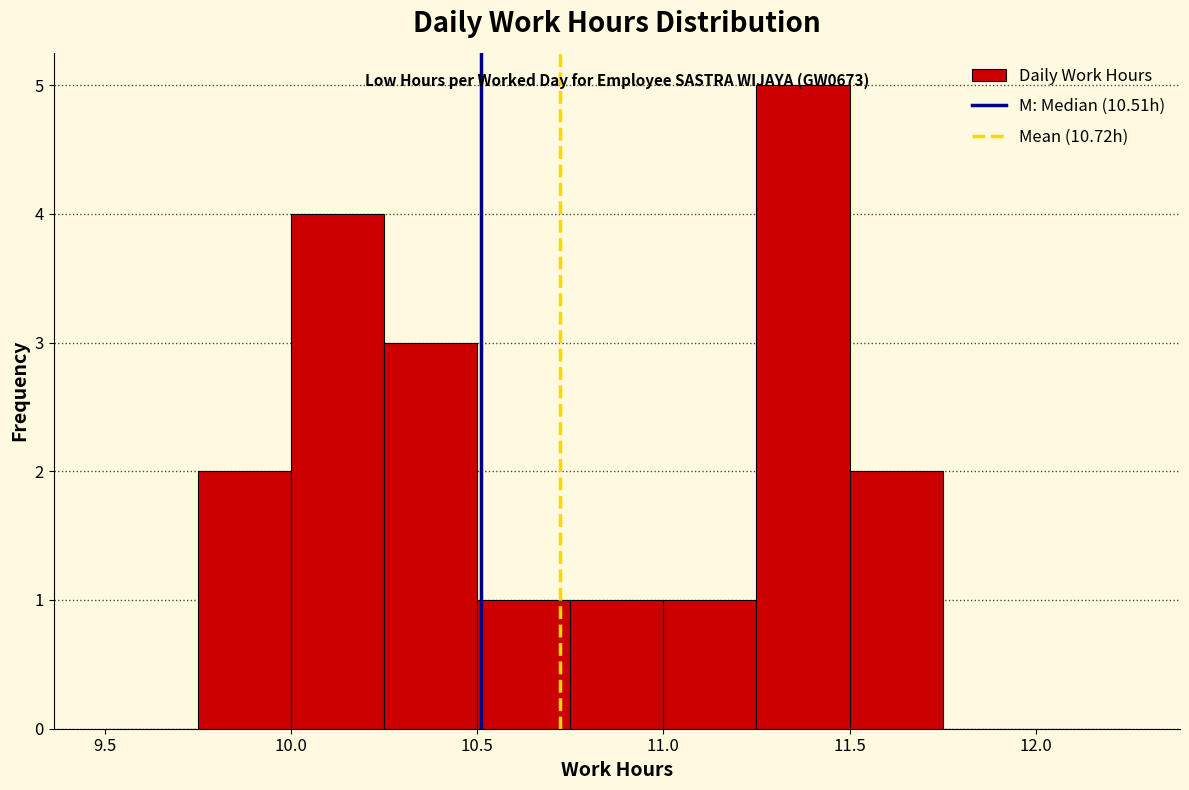

Over which range of the x-axis is the bar tallest?

11.25 to 11.50